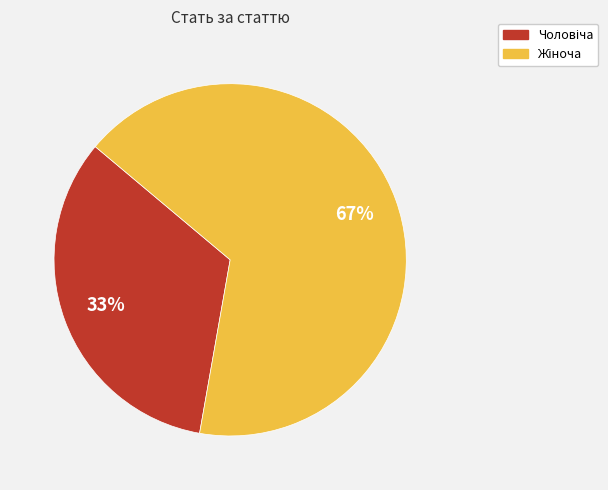

Is there a majority slice in this chart?

Yes